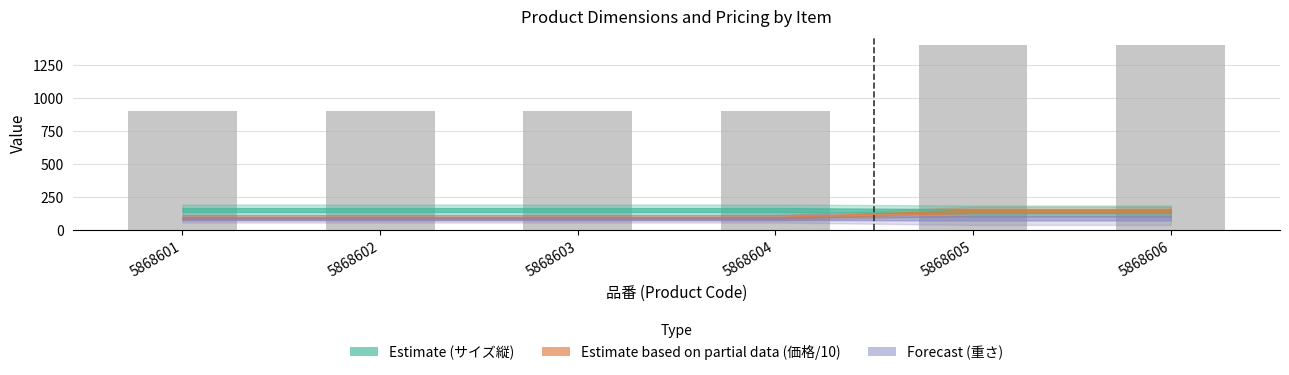

What is the maximum value shown in the chart?

1400